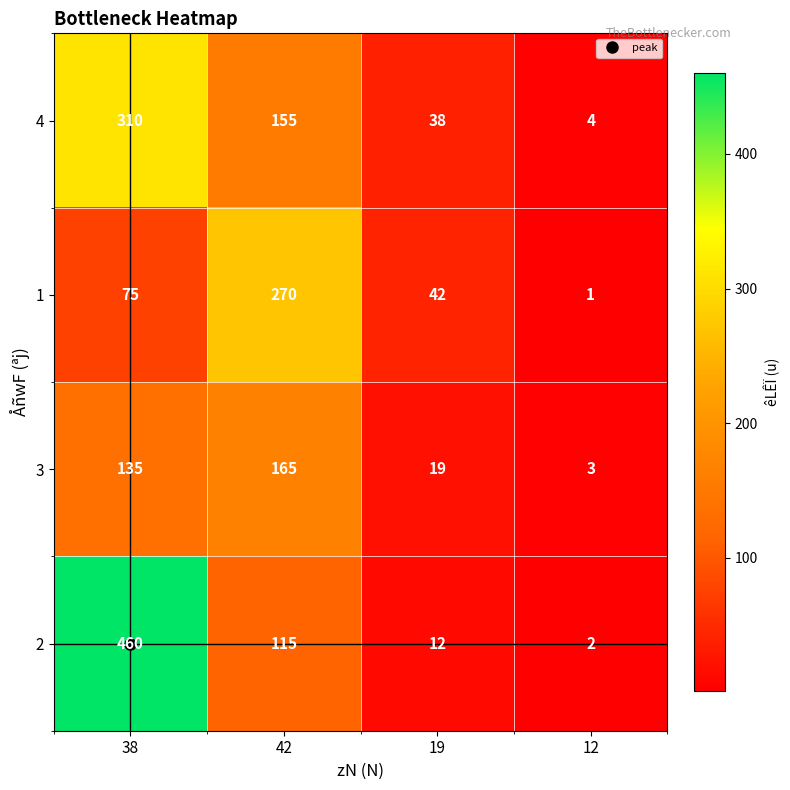

Which series has the largest total across all categories?

2